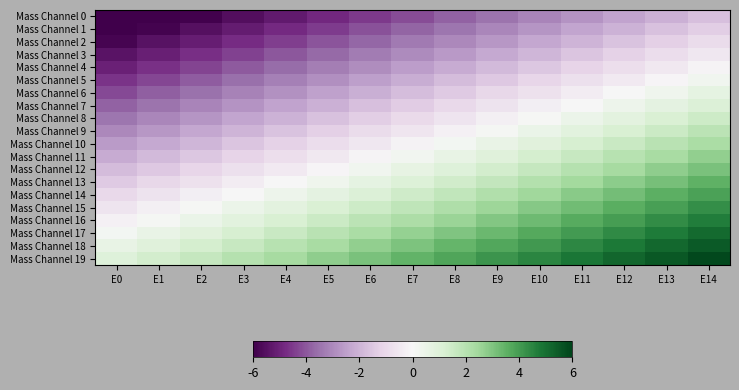

What is the difference between the highest and lowest values at E5?

7.6